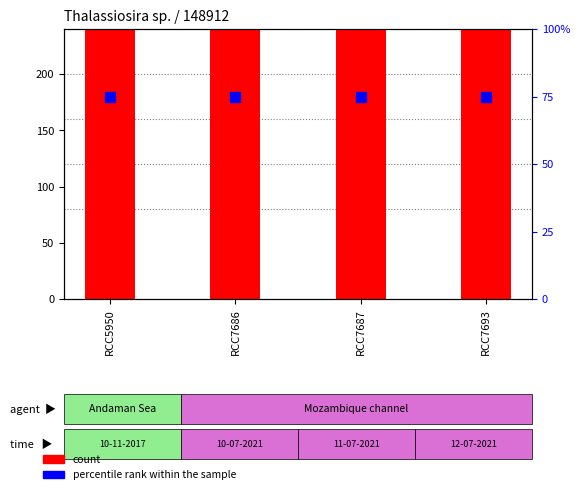

How many data points does each series have?

4